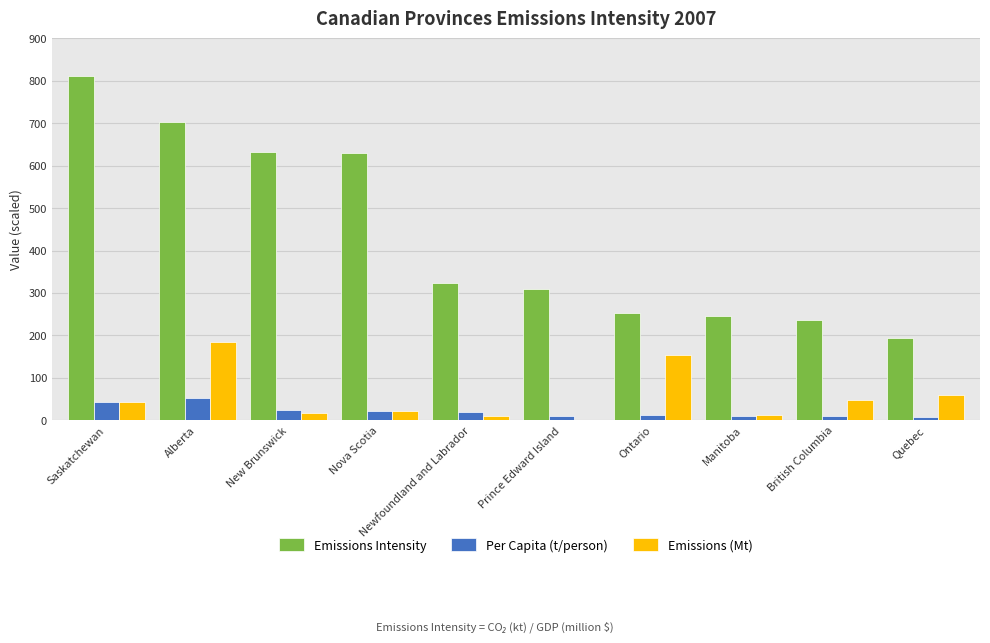

Which series has the largest total across all categories?

Emissions Intensity